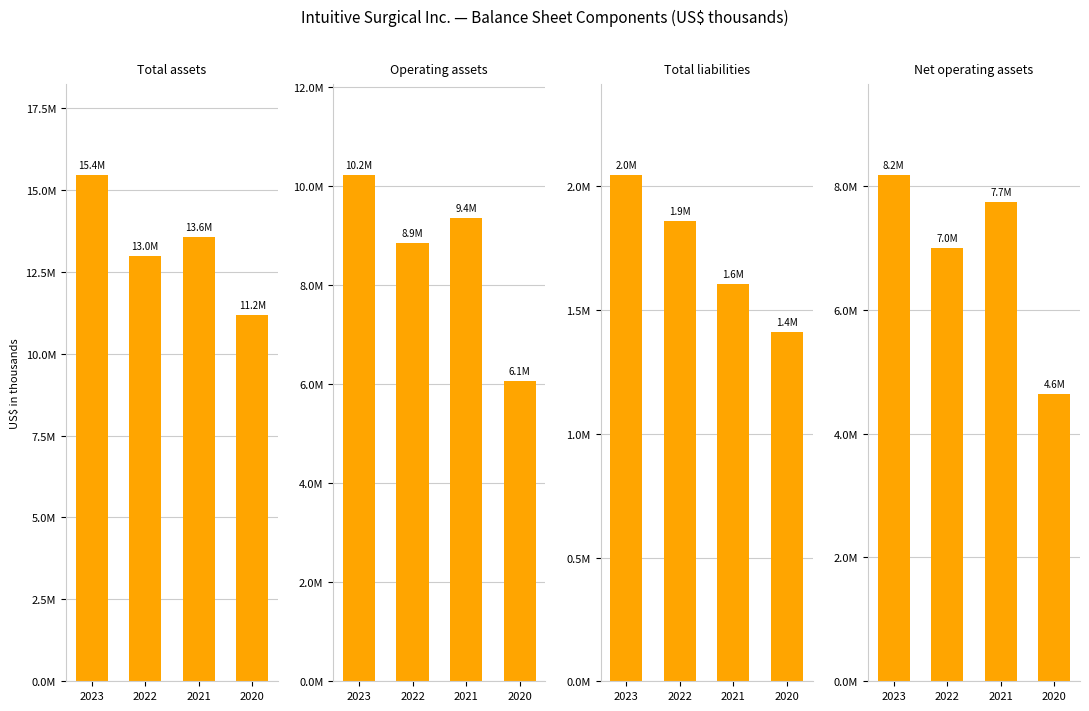

At how many categories does at least one series exceed 4827243?

4